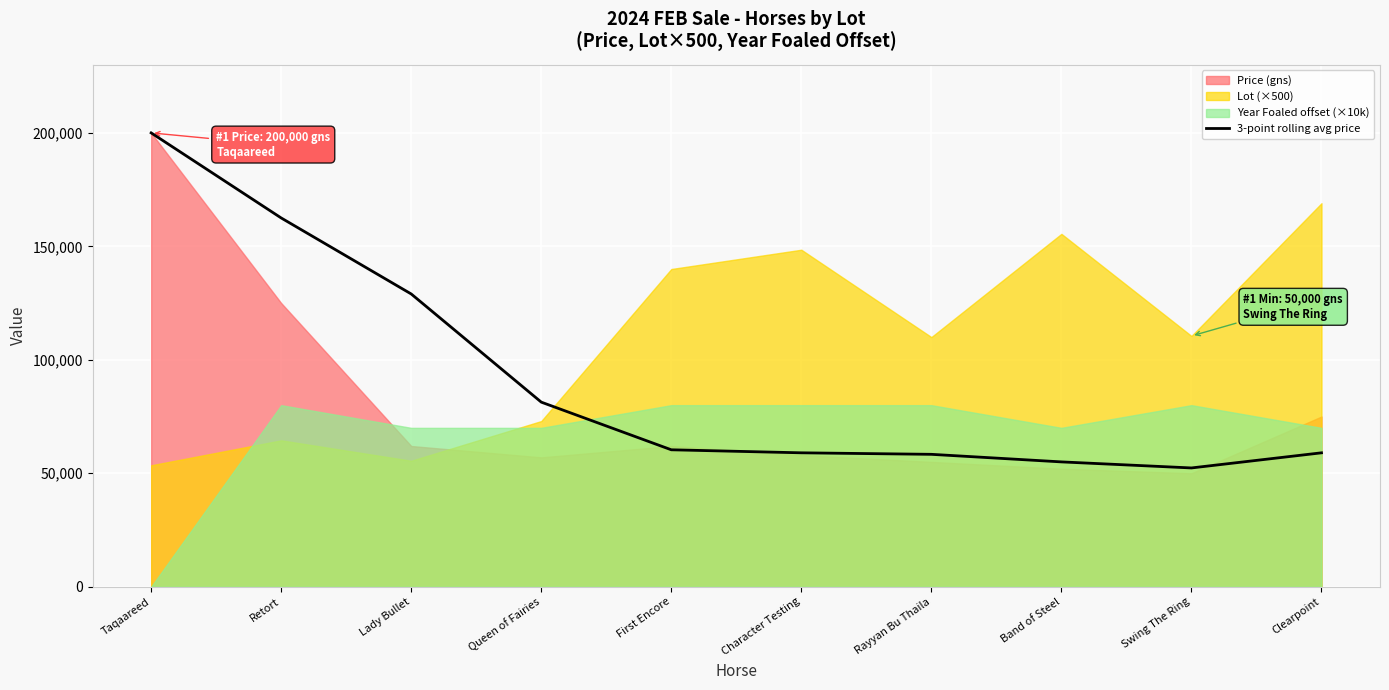

Between Lady Bullet and First Encore, which is larger?

Lady Bullet